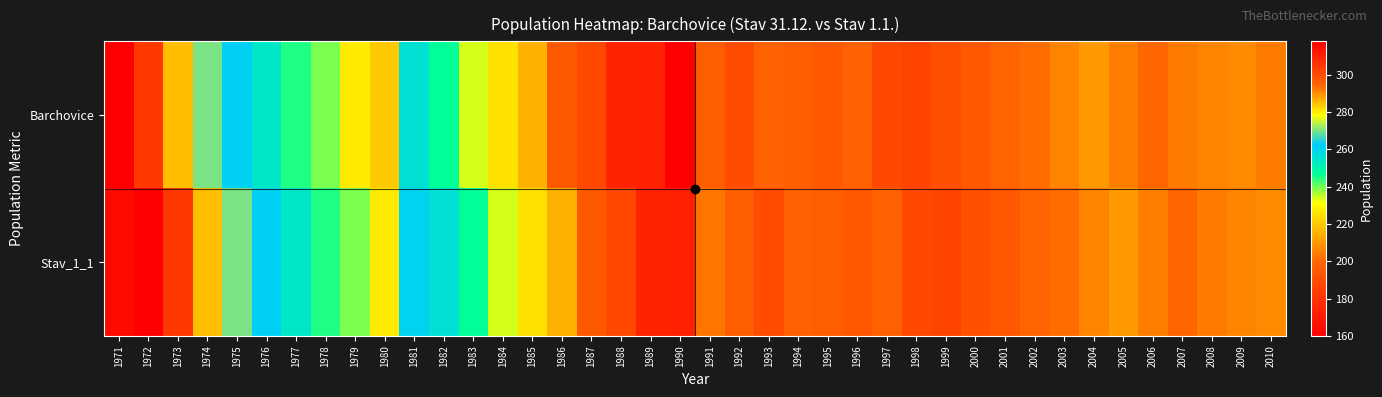

What is the difference between the highest and lowest values at 2009?

1